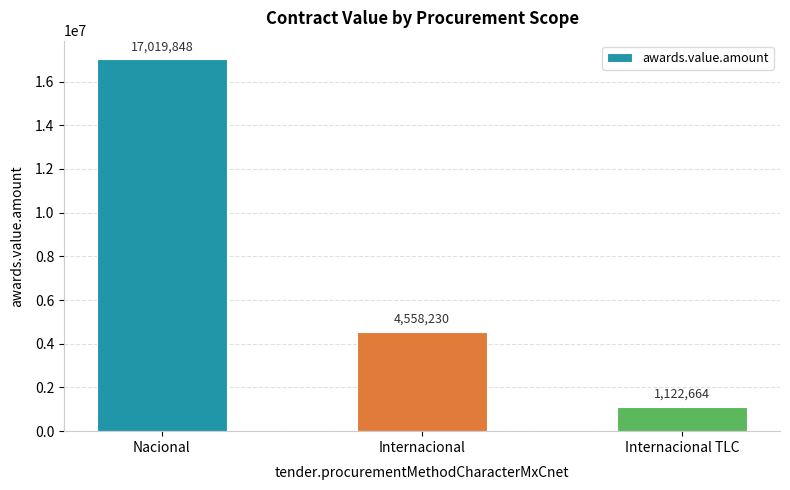

Approximately how many times larger is the value at Internacional compared to Nacional?

0.3